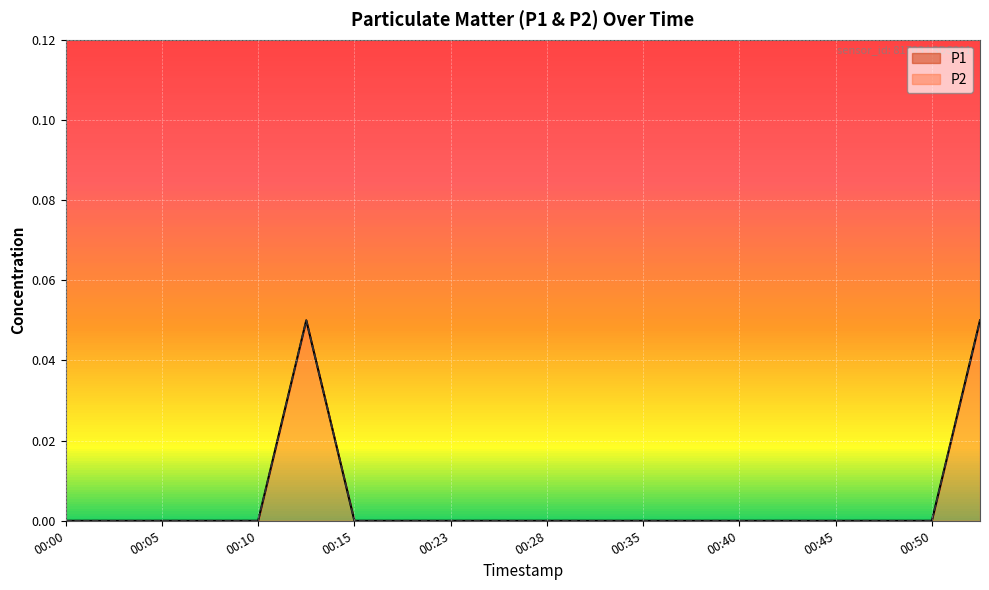

At how many categories does at least one series exceed 0?

2